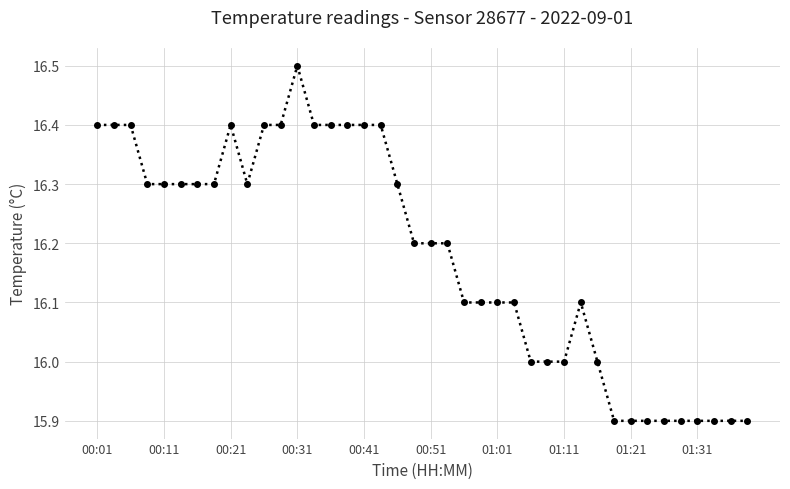

What is the maximum value shown in the chart?

16.5